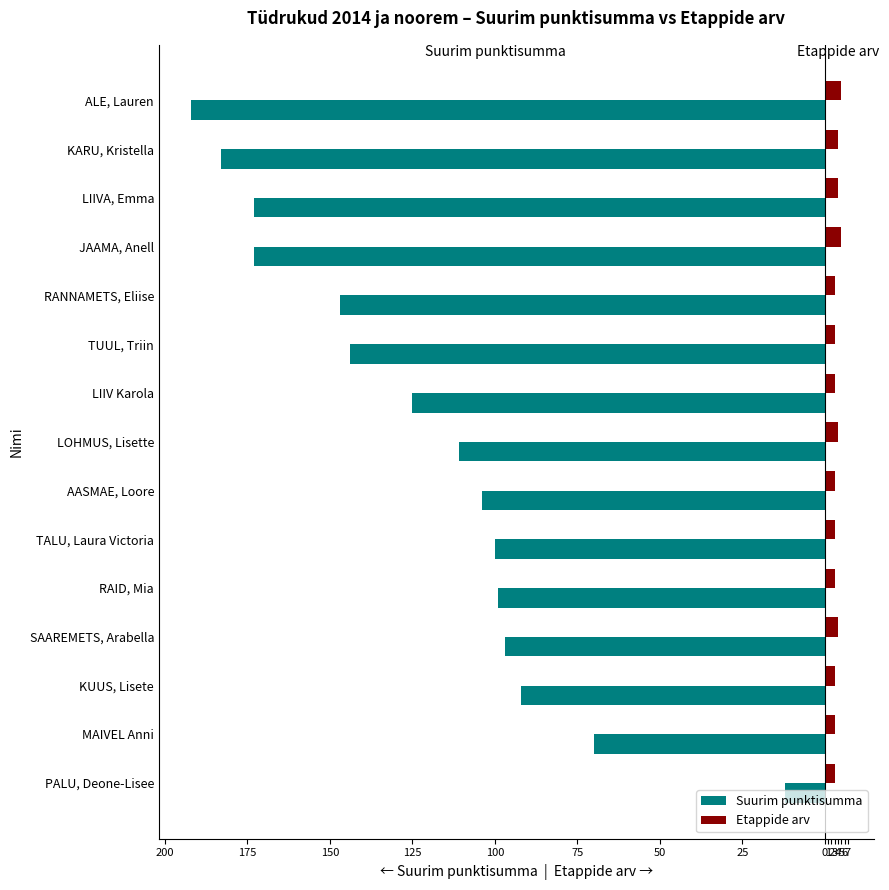

What position from the right is KUUS, Lisete?

3